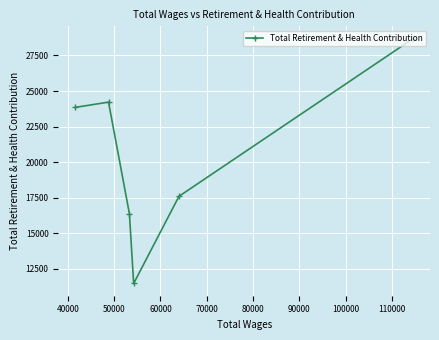

What is the smallest value displayed?

11479